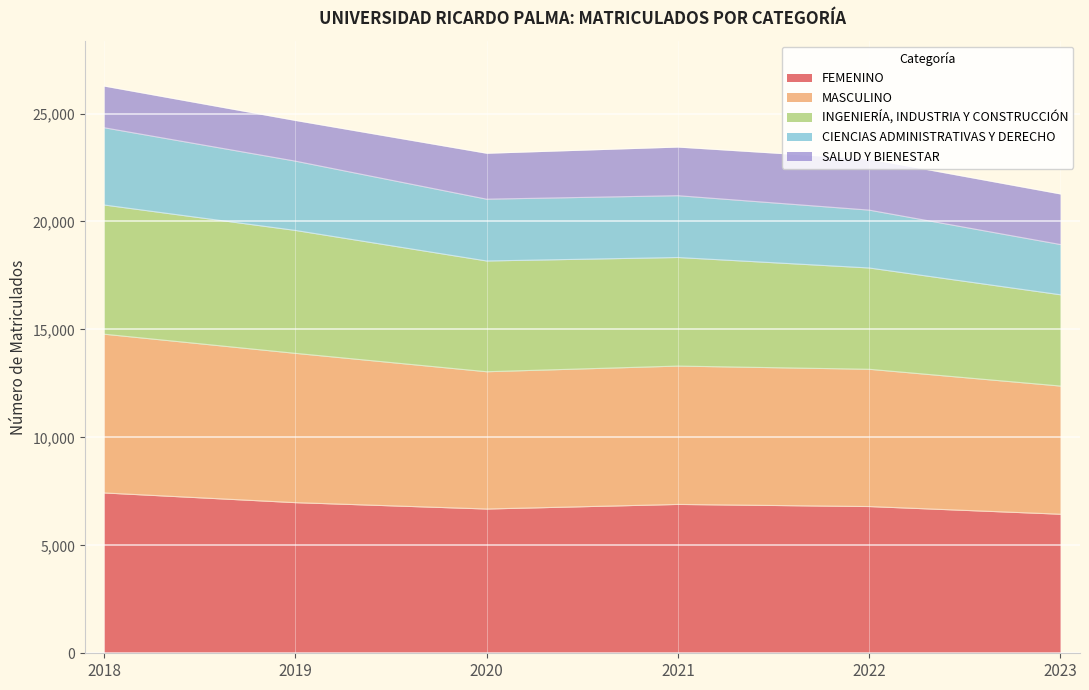

Between 2021 and 2022, which is larger?

2021